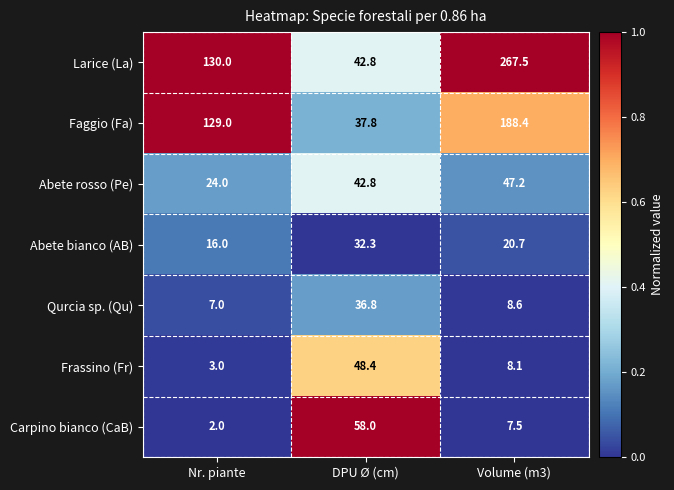

How many series are shown in this chart?

7